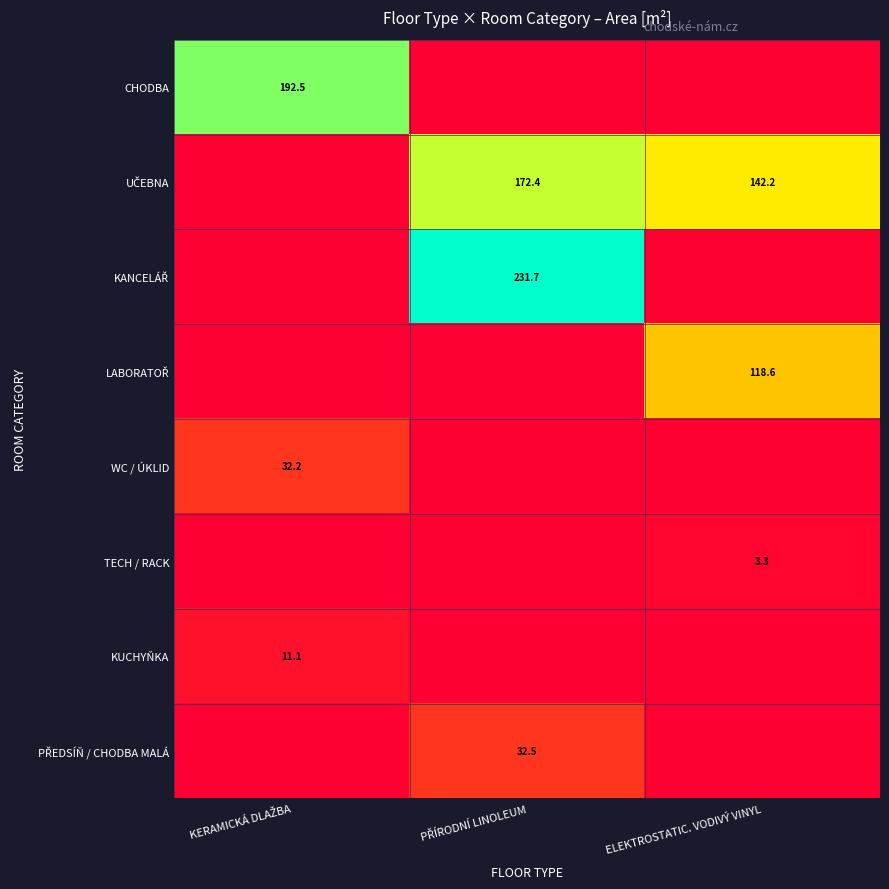

True or false: LABORATOŘ has a value of 30.8 at ELEKTROSTATIC. VODIVÝ VINYL.

False